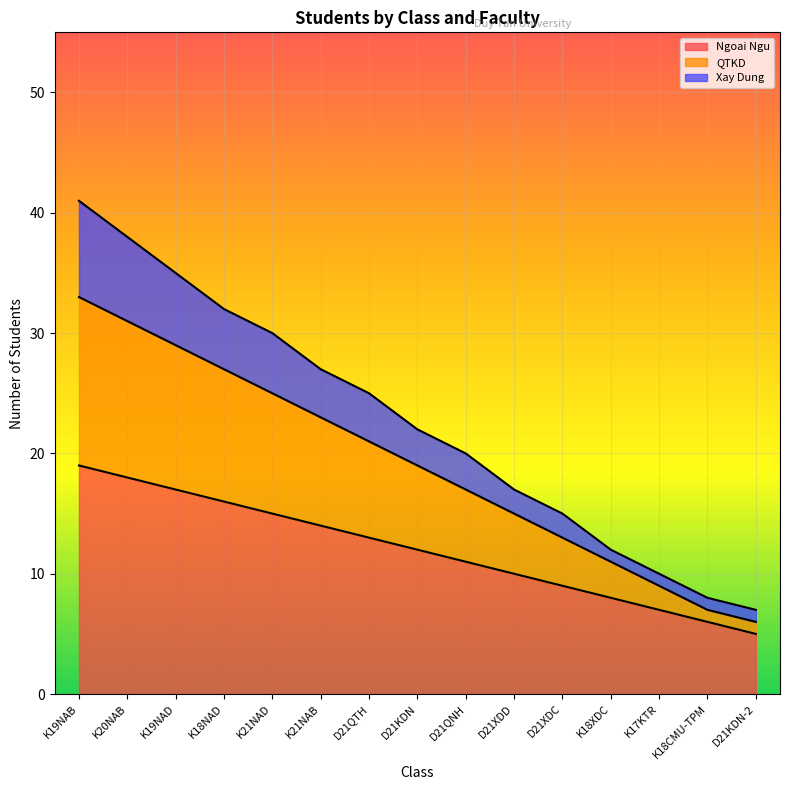

What are all the series names shown in the legend?

Ngoai Ngu, QTKD, Xay Dung